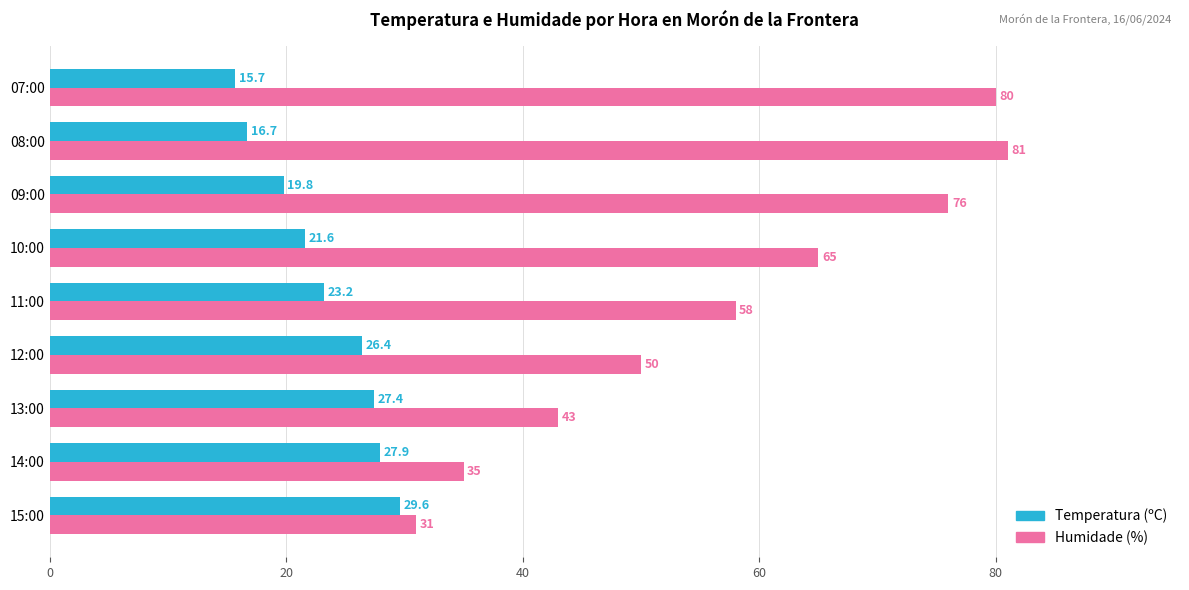

How many distinct data groups are displayed?

2